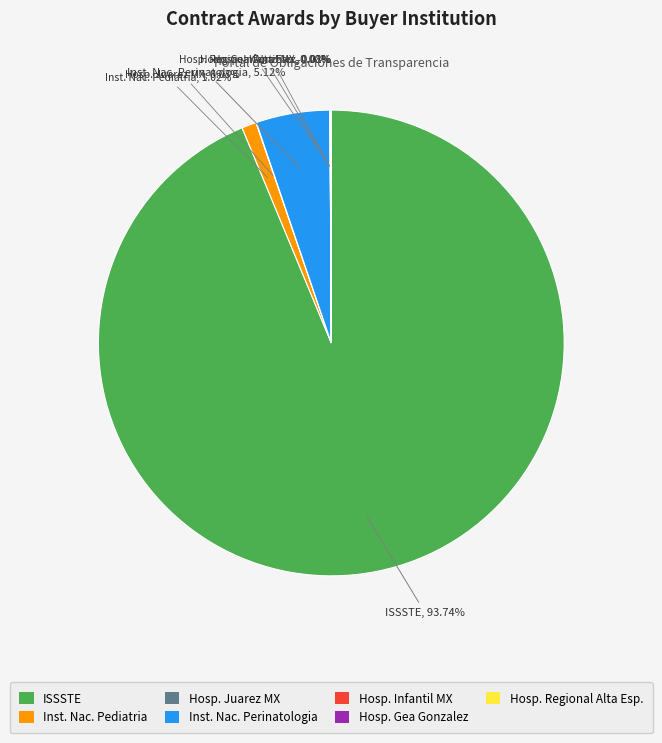

To the nearest percent, what is the difference between the largest and smallest slice percentages?

94%